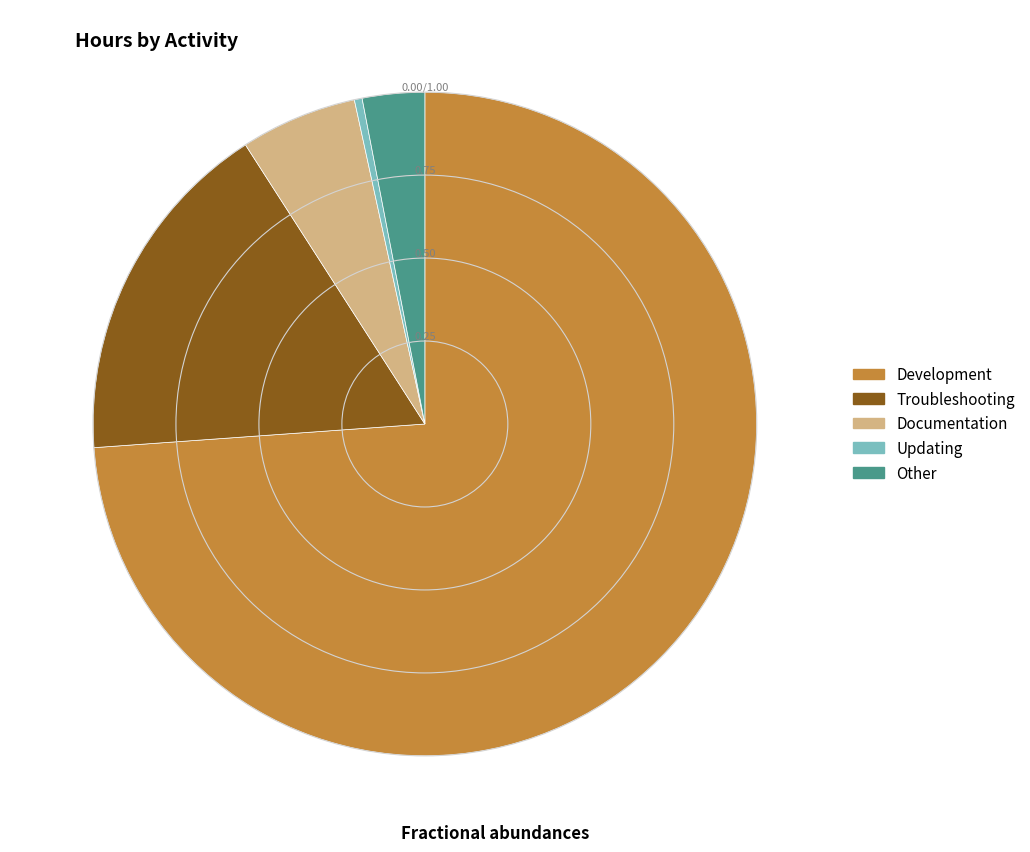

Which category accounts for the majority?

Development